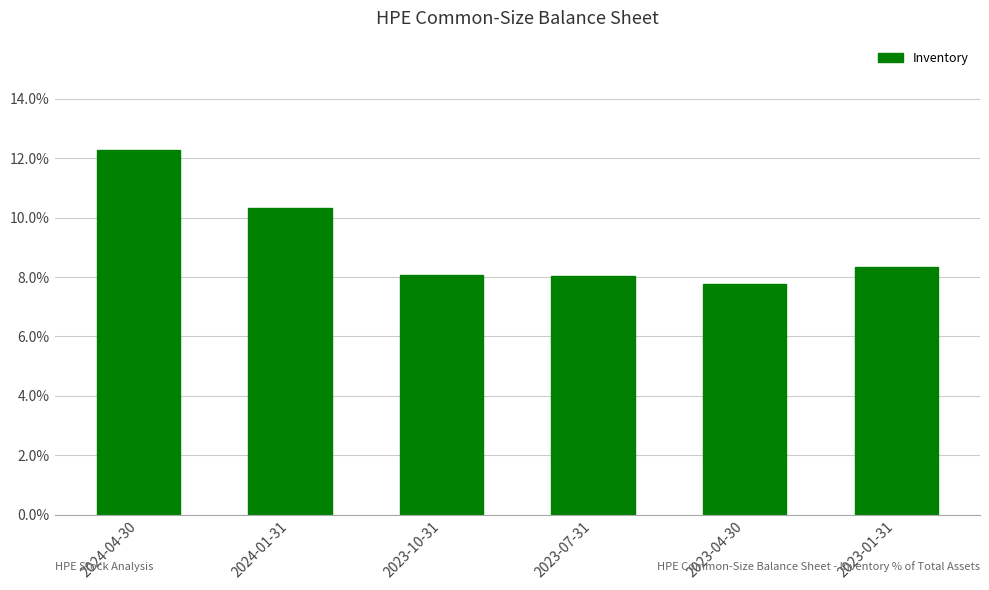

Reading left to right, transcribe all the data shown in this chart.

2024-04-30=0.1	2024-01-31=0.1	2023-10-31=0.1	2023-07-31=0.1	2023-04-30=0.1	2023-01-31=0.1